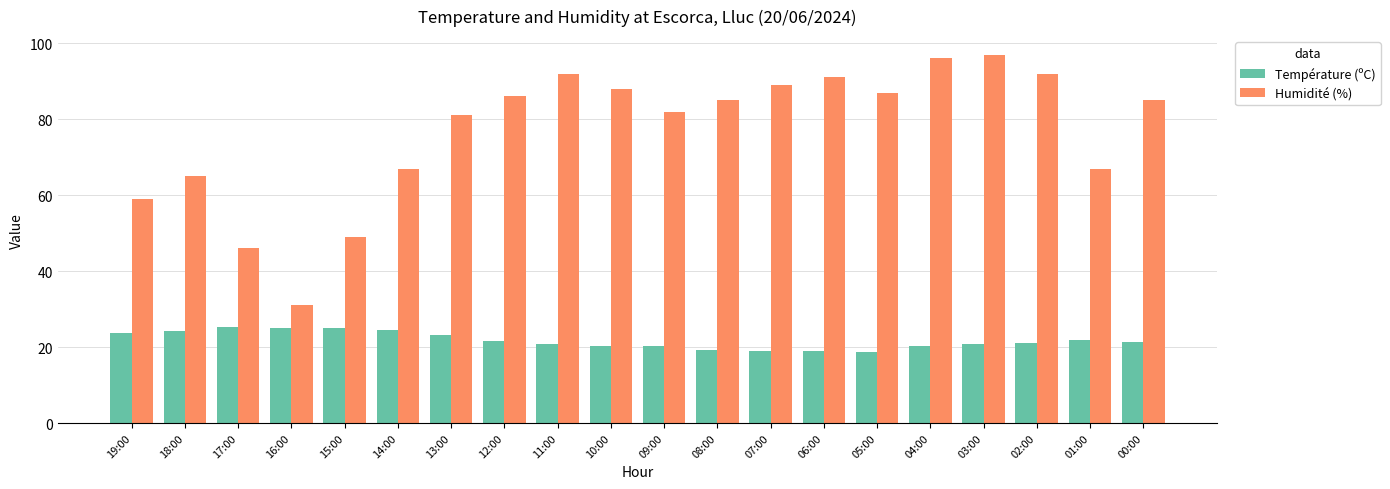

At which category does the chart reach its peak across all series?

03:00